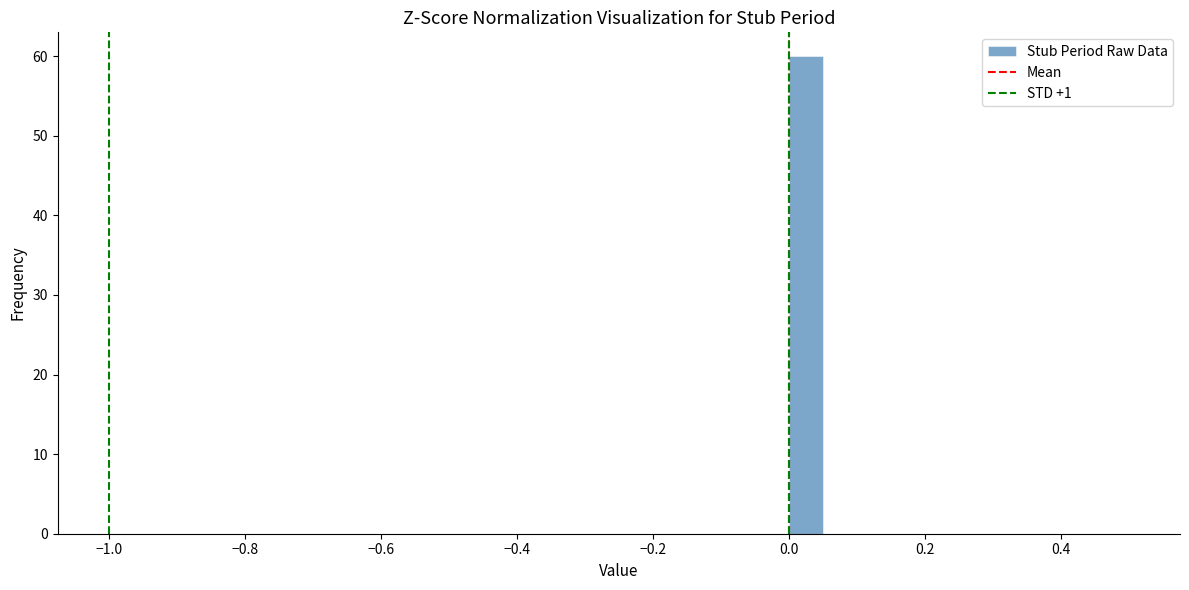

Around what value on the x-axis is the tallest bar? Give the approximate position of its centre, as read against the axis.

0.02